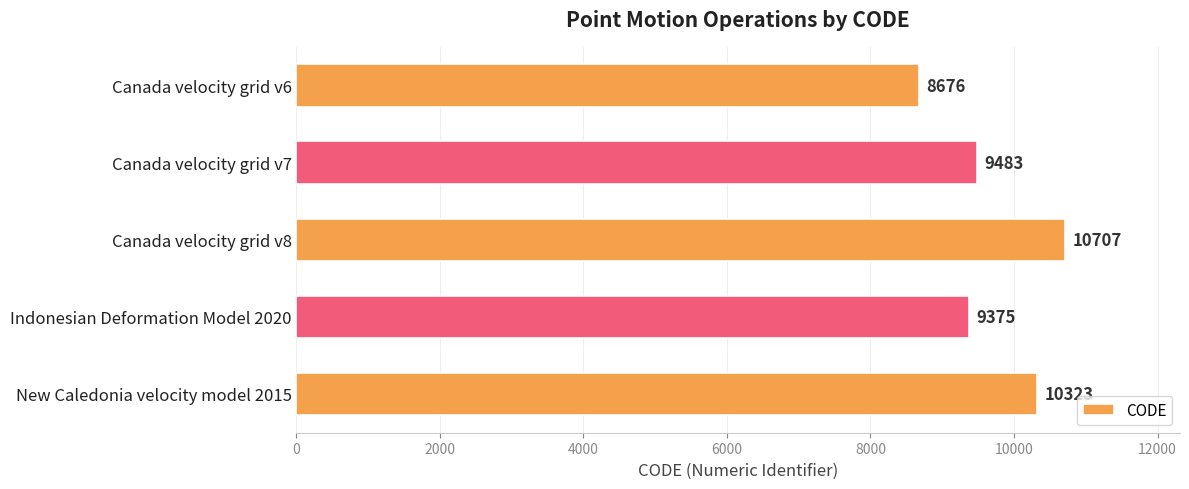

How many series are shown in this chart?

1